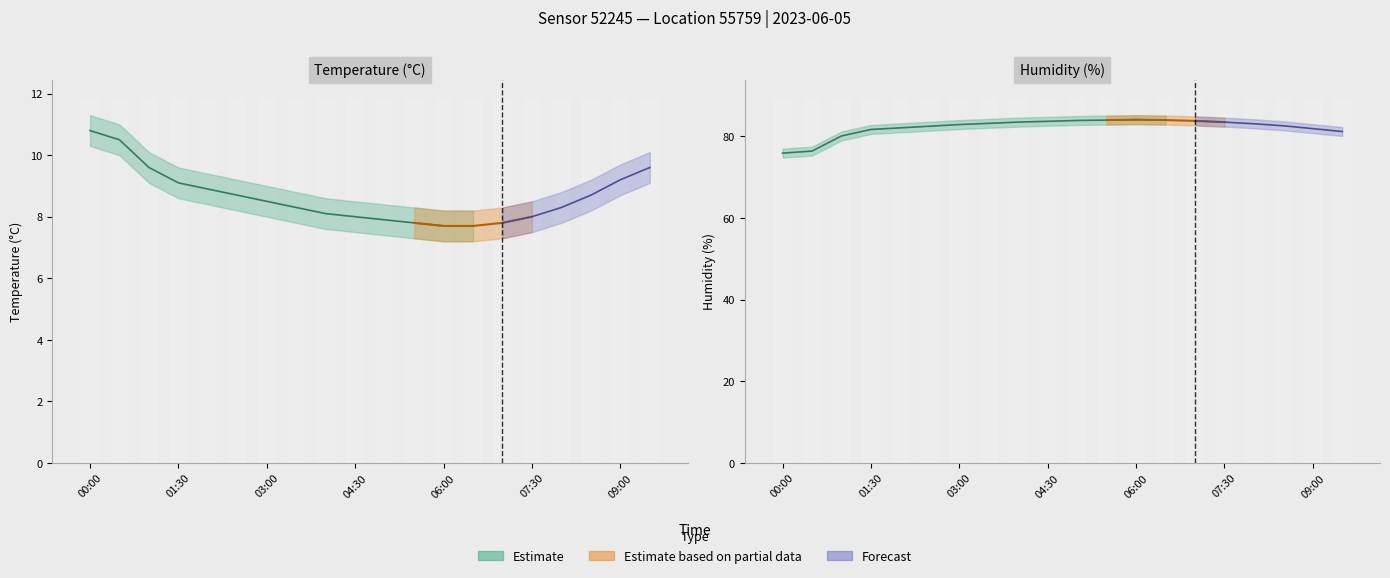

At which category does the chart reach its peak across all series?

06:00